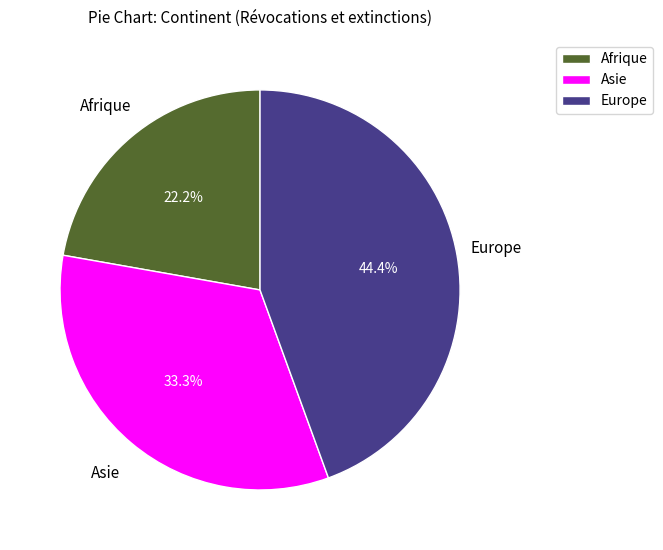

What is the ratio of the value at Europe to the value at Asie?

1.3